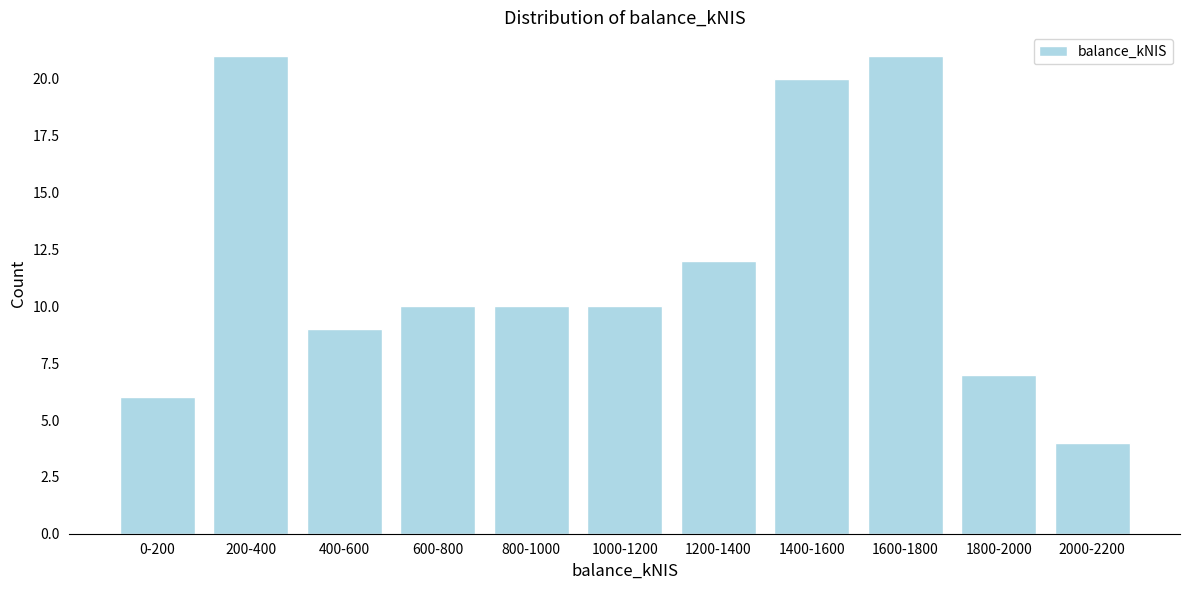

Reading left to right, what are all the values shown in this chart?

0-200=6	200-400=21	400-600=9	600-800=10	800-1000=10	1000-1200=10	1200-1400=12	1400-1600=20	1600-1800=21	1800-2000=7	2000-2200=4